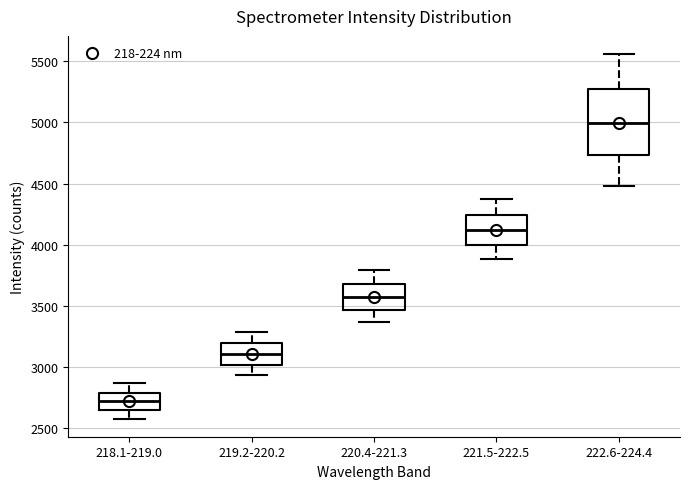

Reading left to right, transcribe this box plot: for each box, give where its median line is, the range the box spans, and where its two whiskers end, as read against the y-axis. The values are not printed on the chart, so give them approximately, as read against the axis.

218.1-219.0: median 2700, box 2650 to 2800, whiskers 2600 to 2850
219.2-220.2: median 3100, box 3000 to 3200, whiskers 2950 to 3300
220.4-221.3: median 3550, box 3450 to 3700, whiskers 3350 to 3800
221.5-222.5: median 4100, box 4000 to 4250, whiskers 3900 to 4400
222.6-224.4: median 5000, box 4750 to 5250, whiskers 4500 to 5550